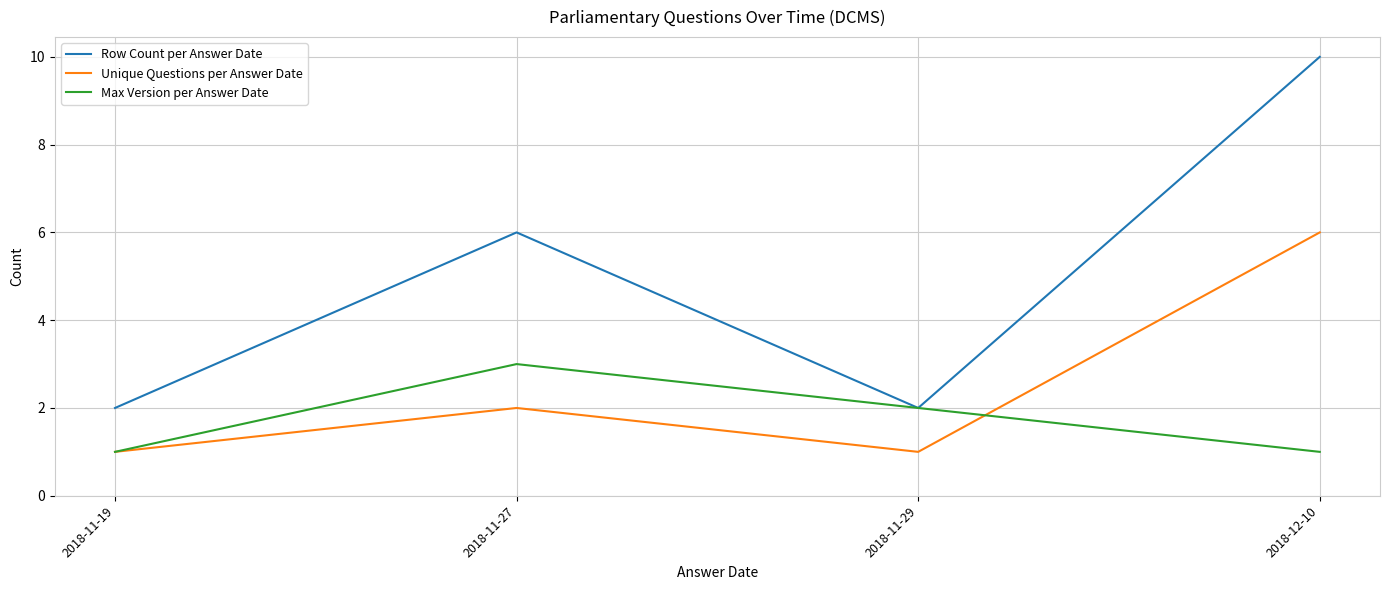

What are all the series names shown in the legend?

Row Count per Answer Date, Unique Questions per Answer Date, Max Version per Answer Date